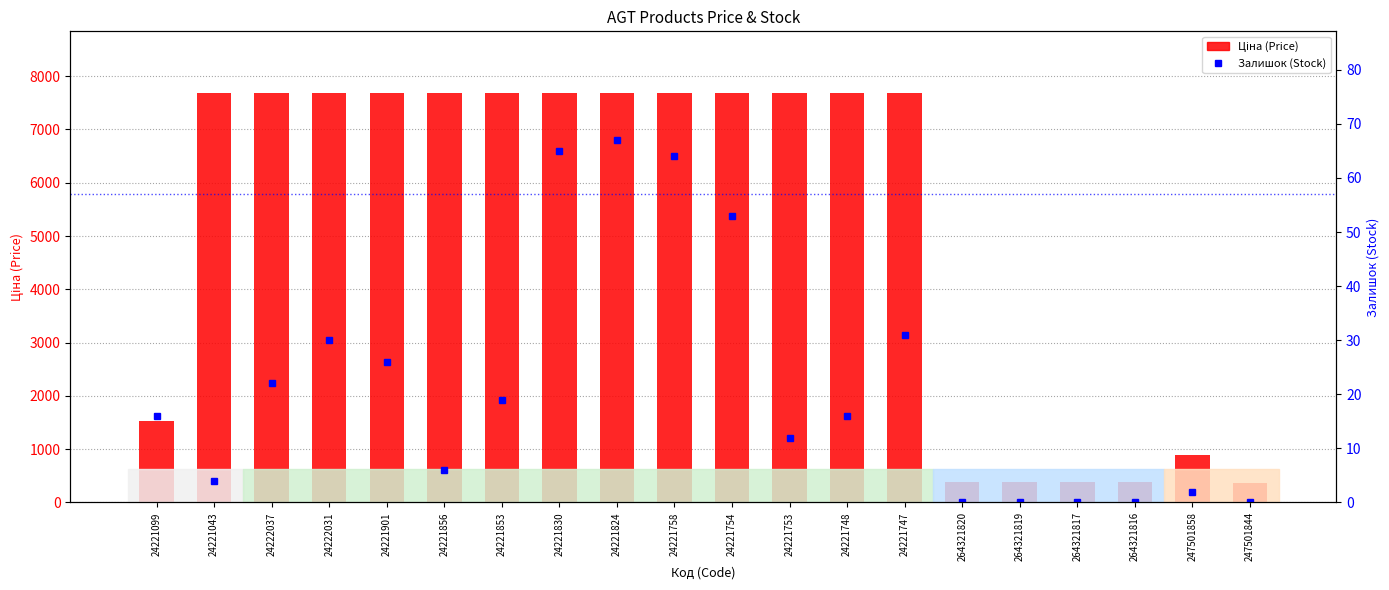

What is the sum of all Залишок (Stock) values?

433.0